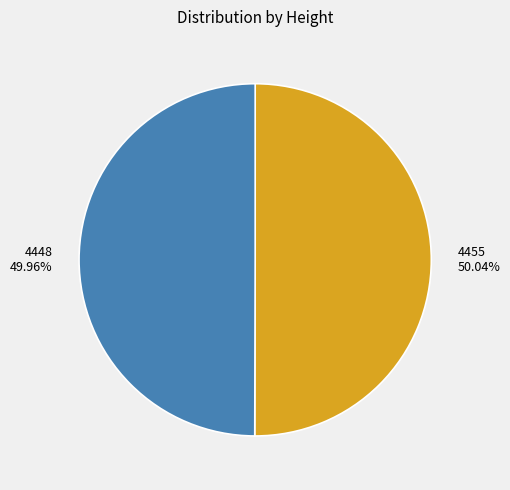

What is the total percentage of 4455 and 4448?

100.0%